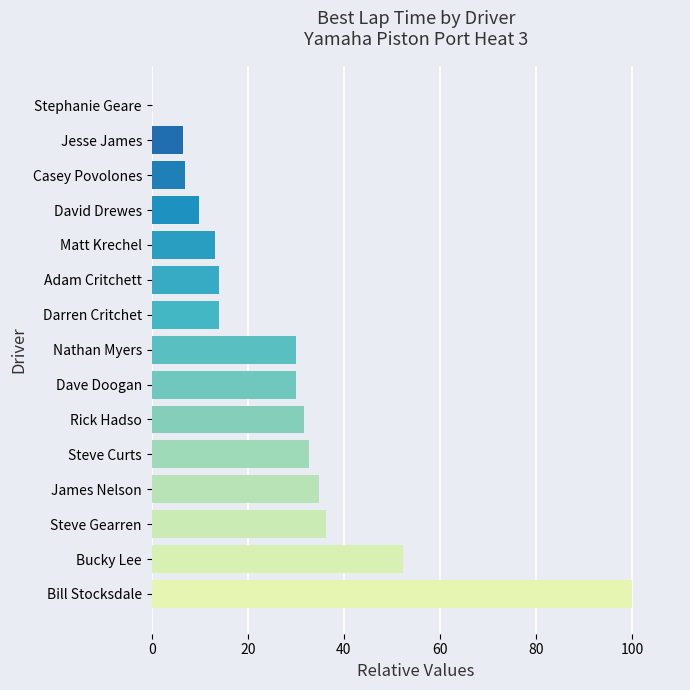

How many positive values are there?

14